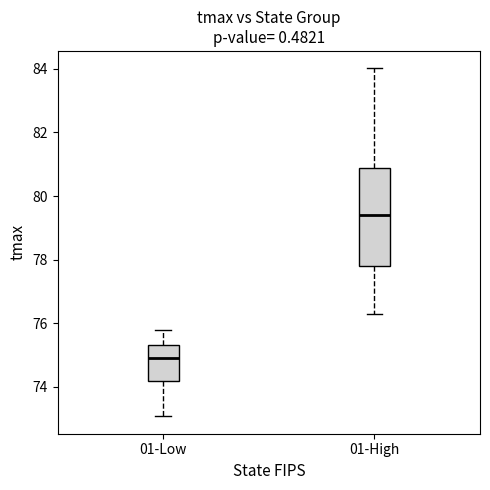

Where does the median line of the box for 01-High sit on the y-axis? The values are not printed on the chart, so give them approximately, as read against the axis.

79.4